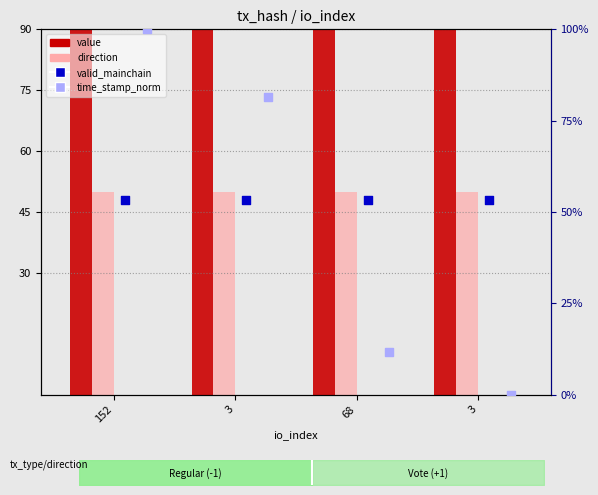

What is the total value across all series at 3?

279.9